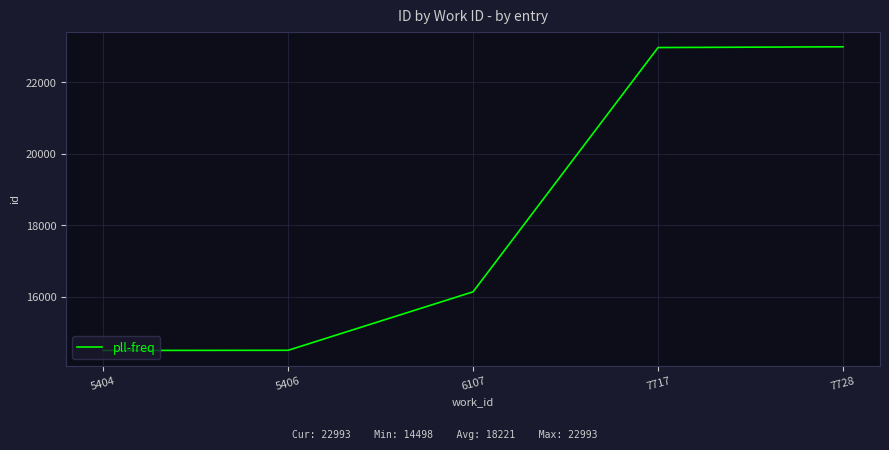

True or false: the data has more than 2 interior local peaks.

False